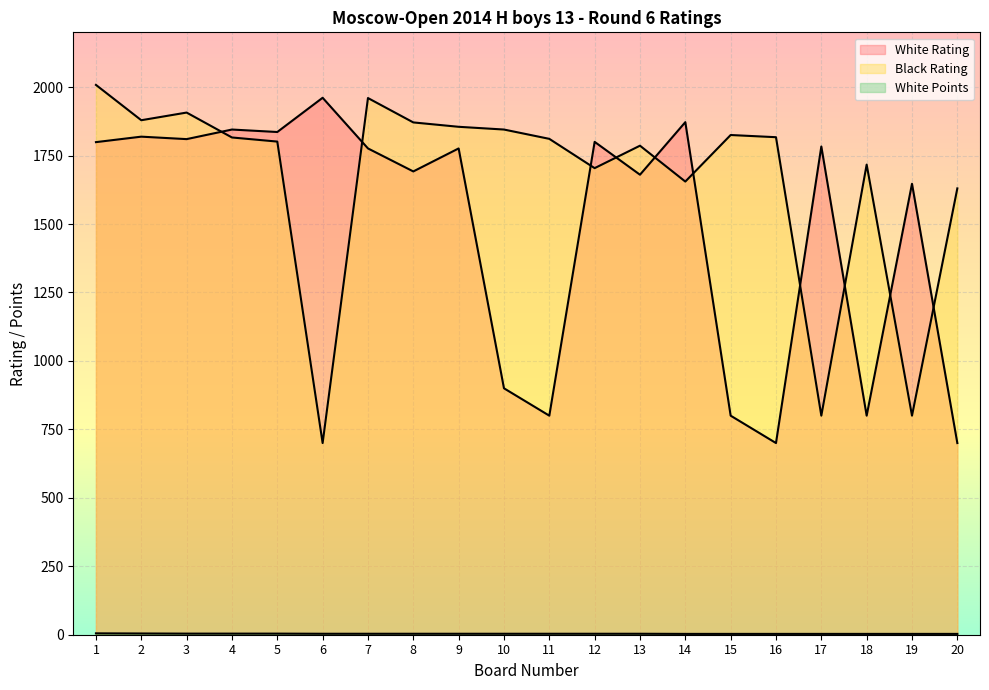

List the labels in order of White Points value, largest first.

1, 2, 3, 4, 5, 6, 7, 8, 9, 10, 11, 12, 13, 14, 15, 16, 17, 18, 19, 20